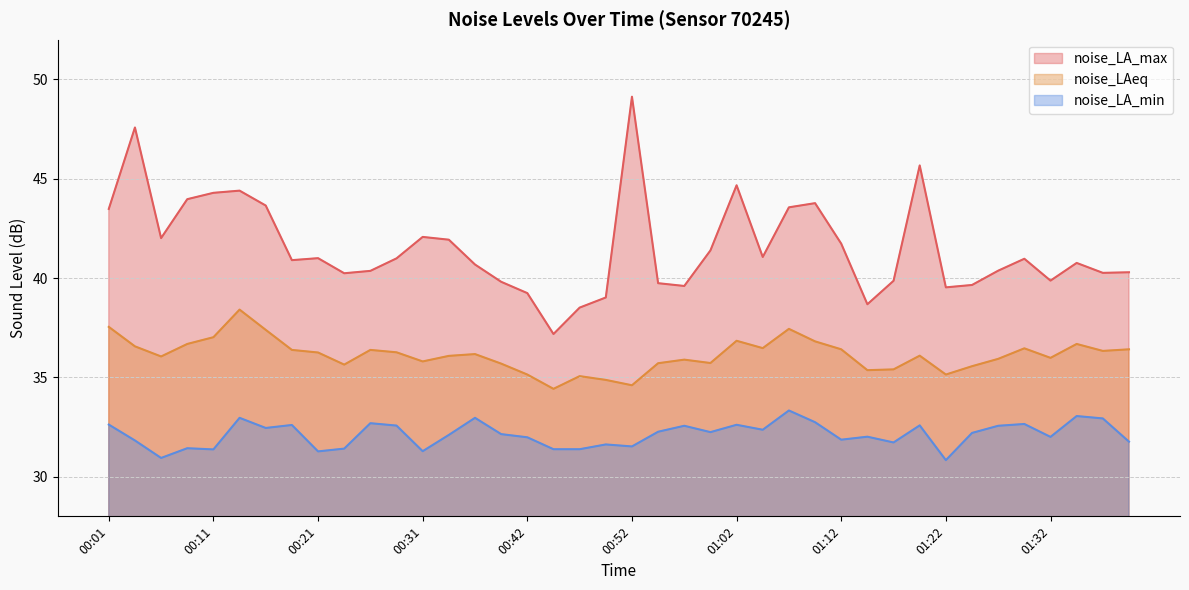

Which has a higher value, 00:36 or 00:49?

00:36